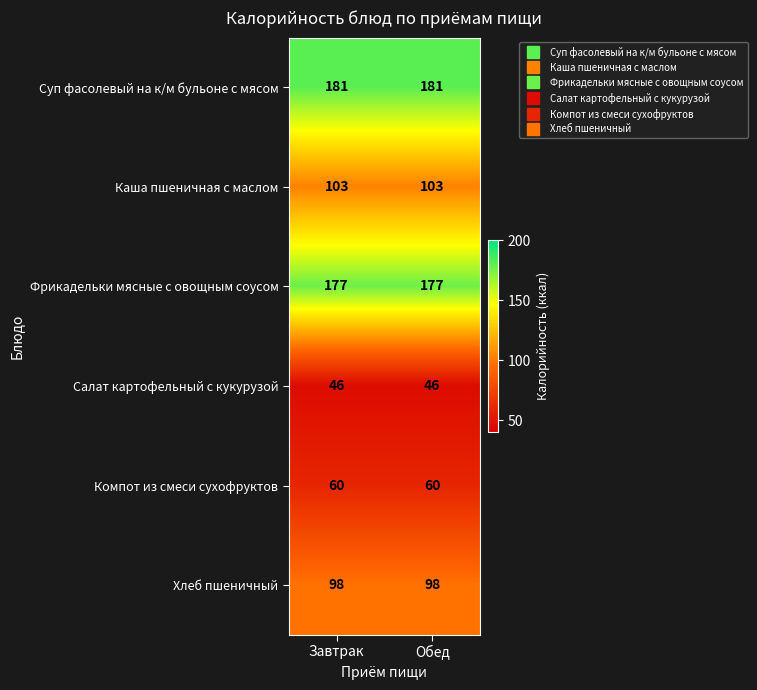

Count the number of data series in this chart.

6